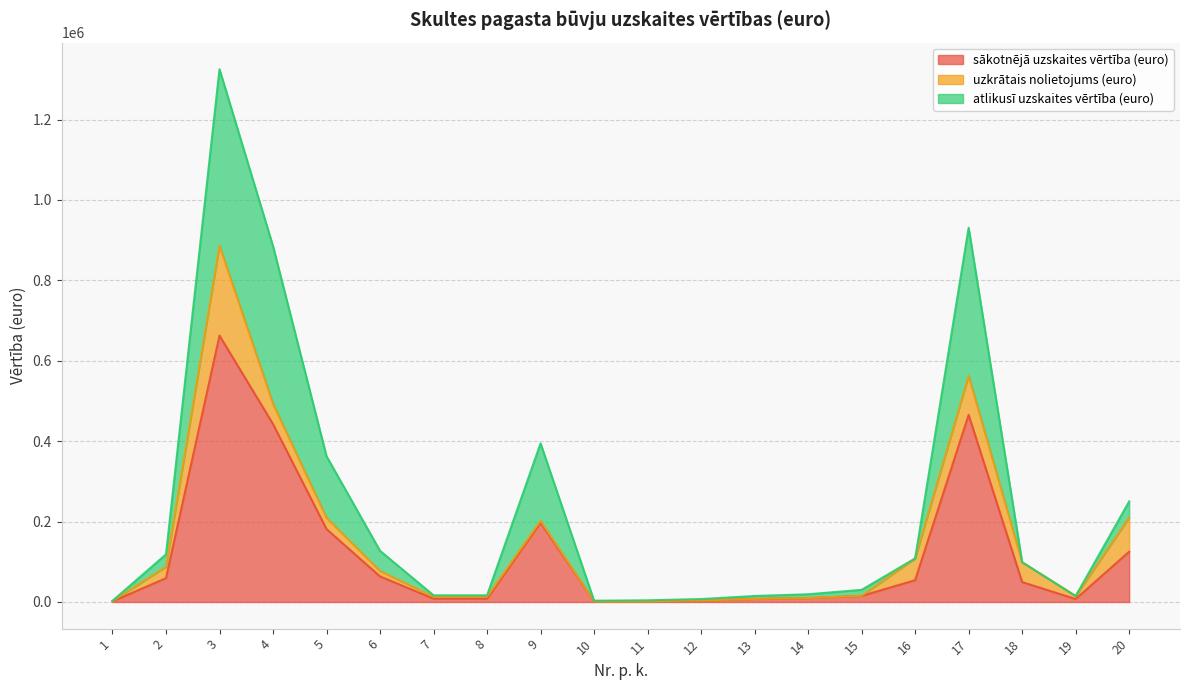

In atlikusī uzskaites vērtība (euro), how many points are lower than both neighbors (excluding endpoints)?

2